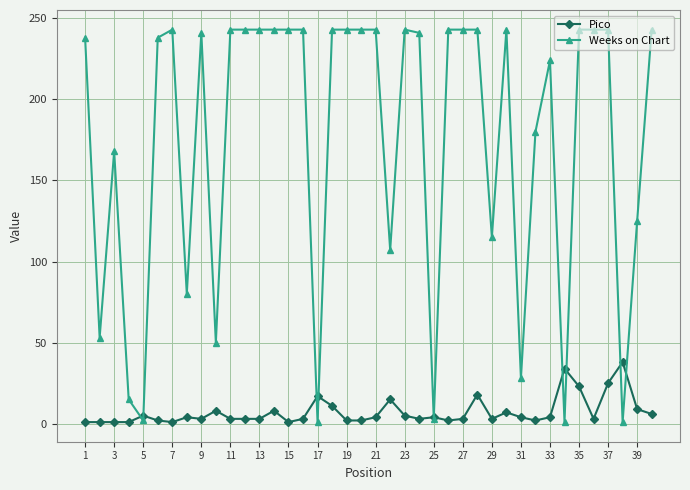

What is the maximum value shown in the chart?

243